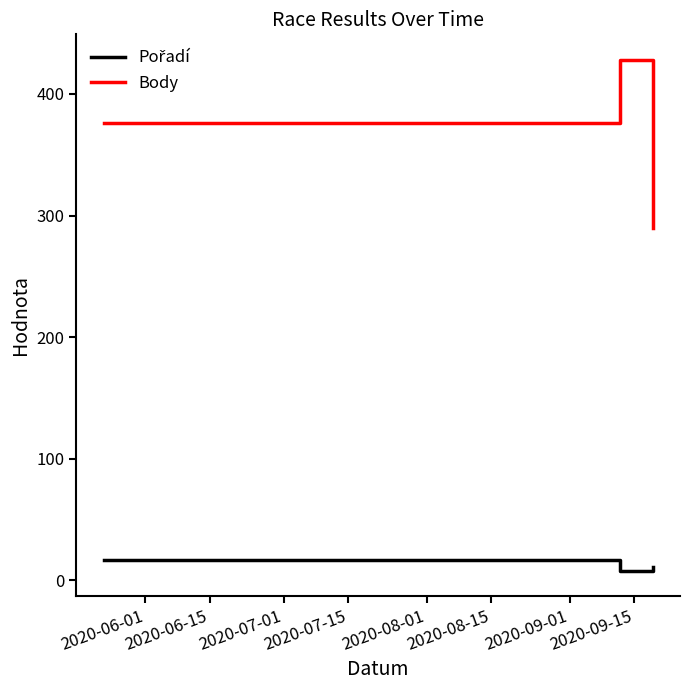

Which series has the largest range (max minus min)?

Body